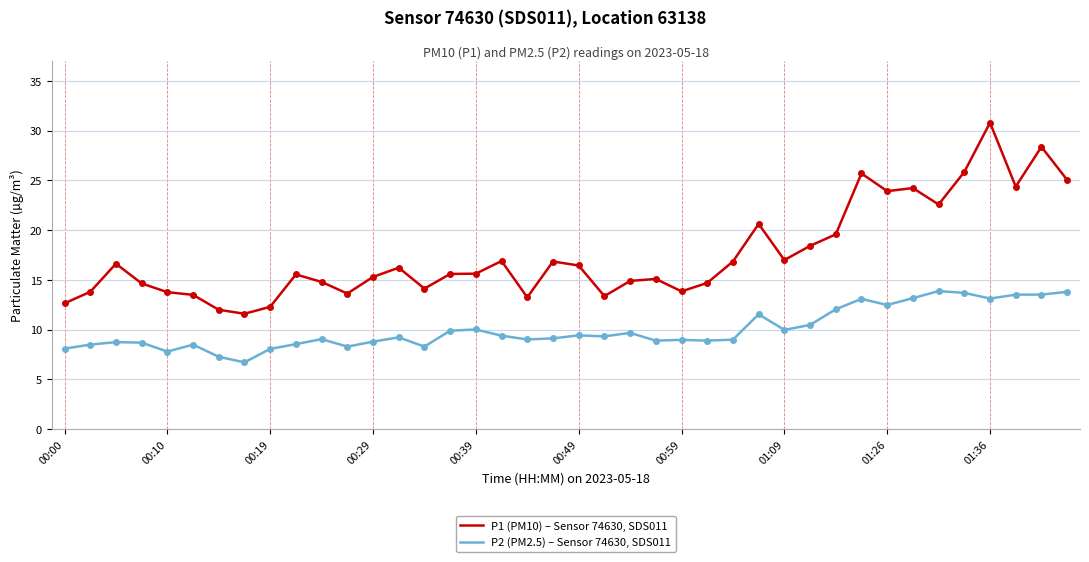

Count the number of data series in this chart.

2